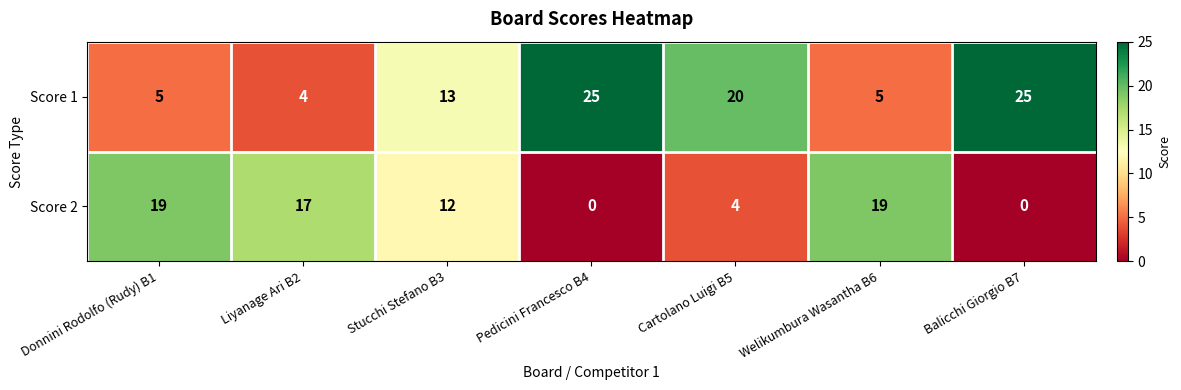

True or false: Score 1 has a value of 20 at Cartolano Luigi B5.

True